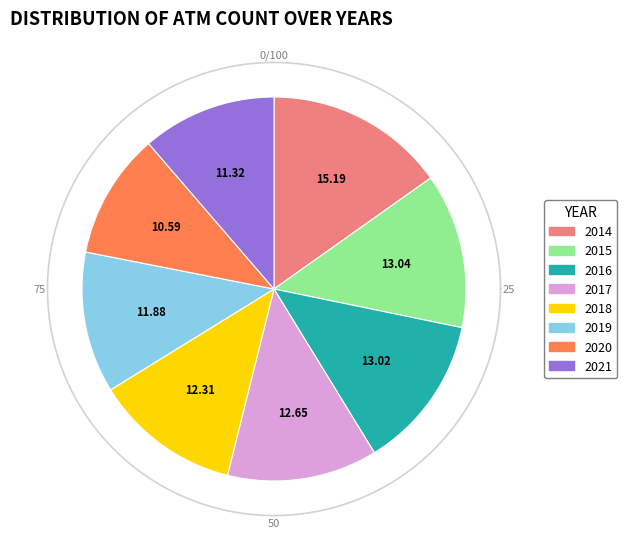

Count the number of slices in the pie.

8